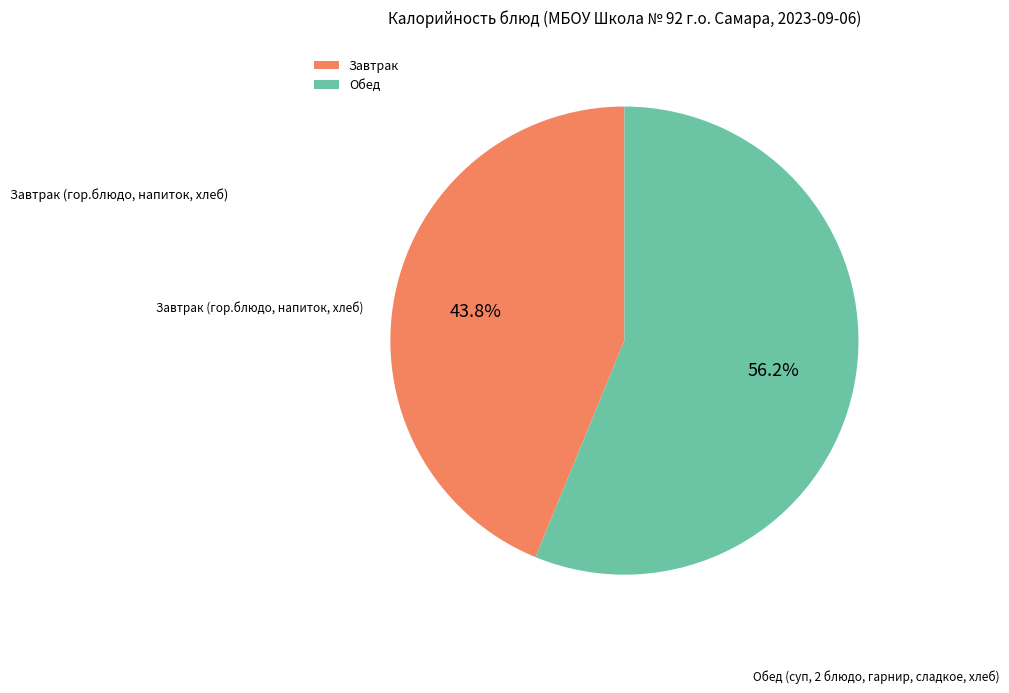

To the nearest percent, what is the difference between the largest and smallest slice percentages?

12%